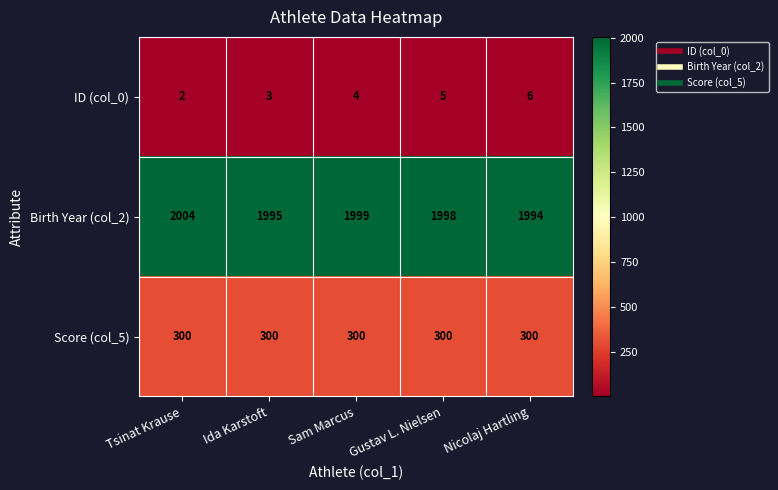

Is it true that Birth Year (col_2) equals 1077 at Nicolaj Hartling?

False